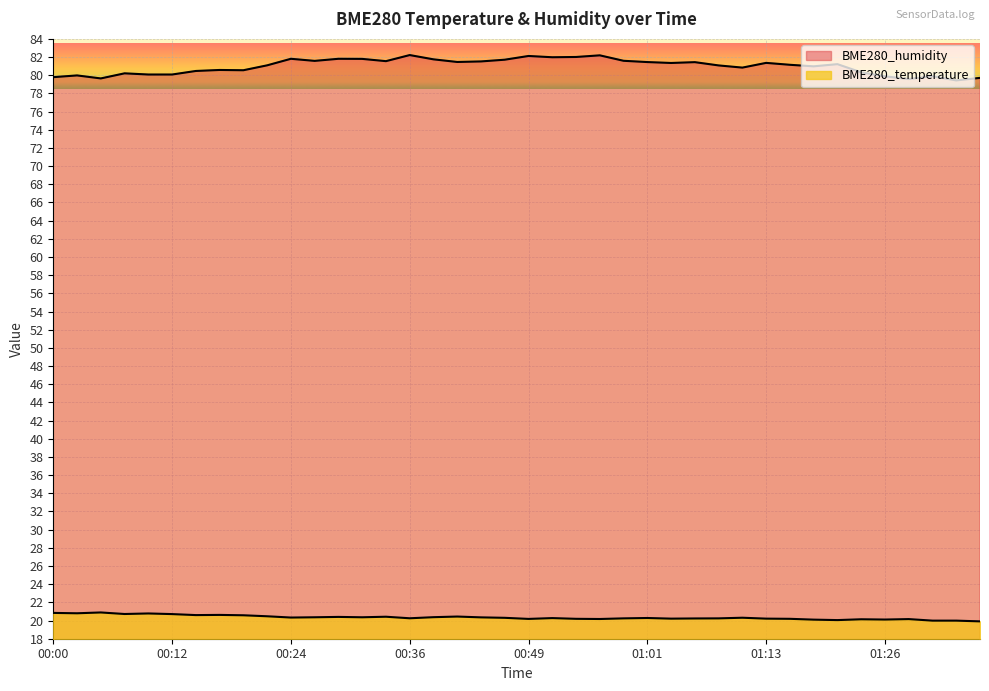

Is the value of BME280_temperature at 00:56 greater than the value of BME280_humidity at 00:24?

No